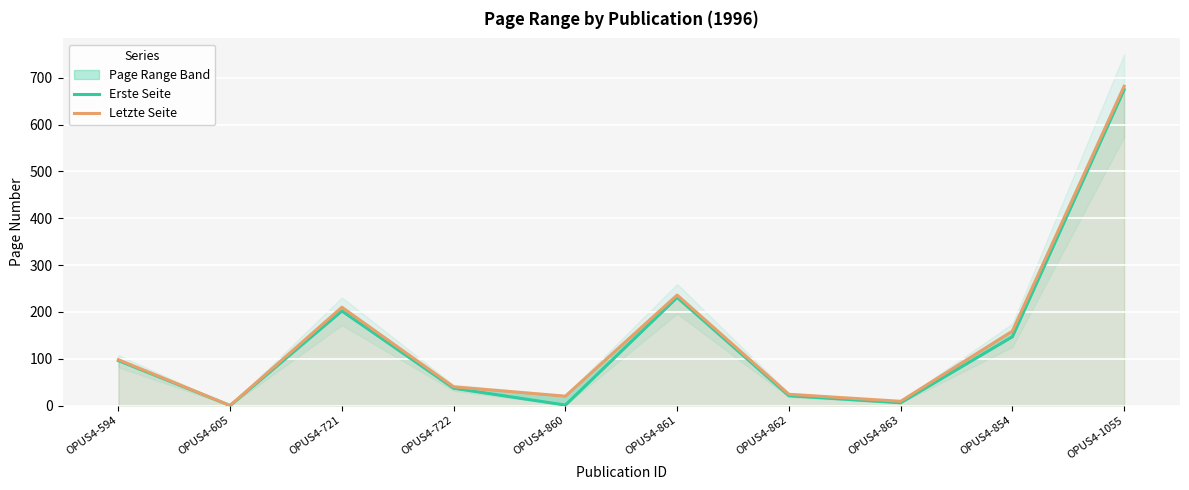

True or false: Erste Seite and Letzte Seite intersect in this chart.

False